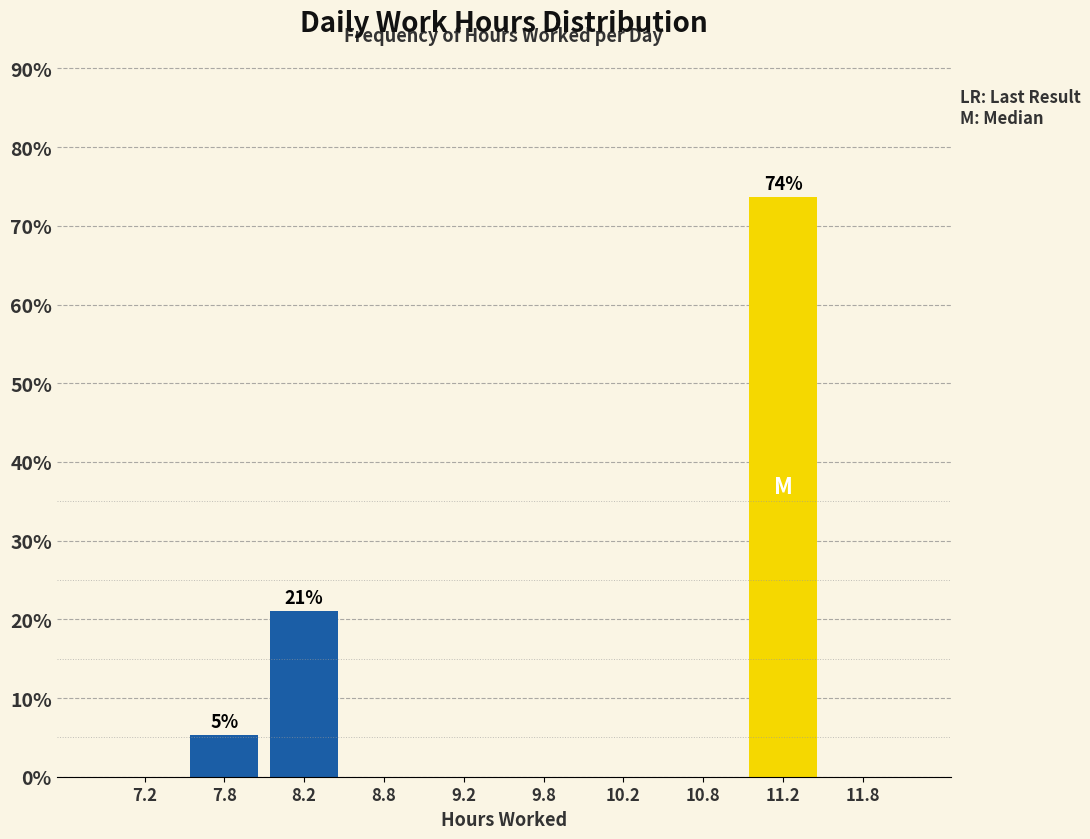

Which range on the x-axis has the tallest bar?

11.0 to 11.5